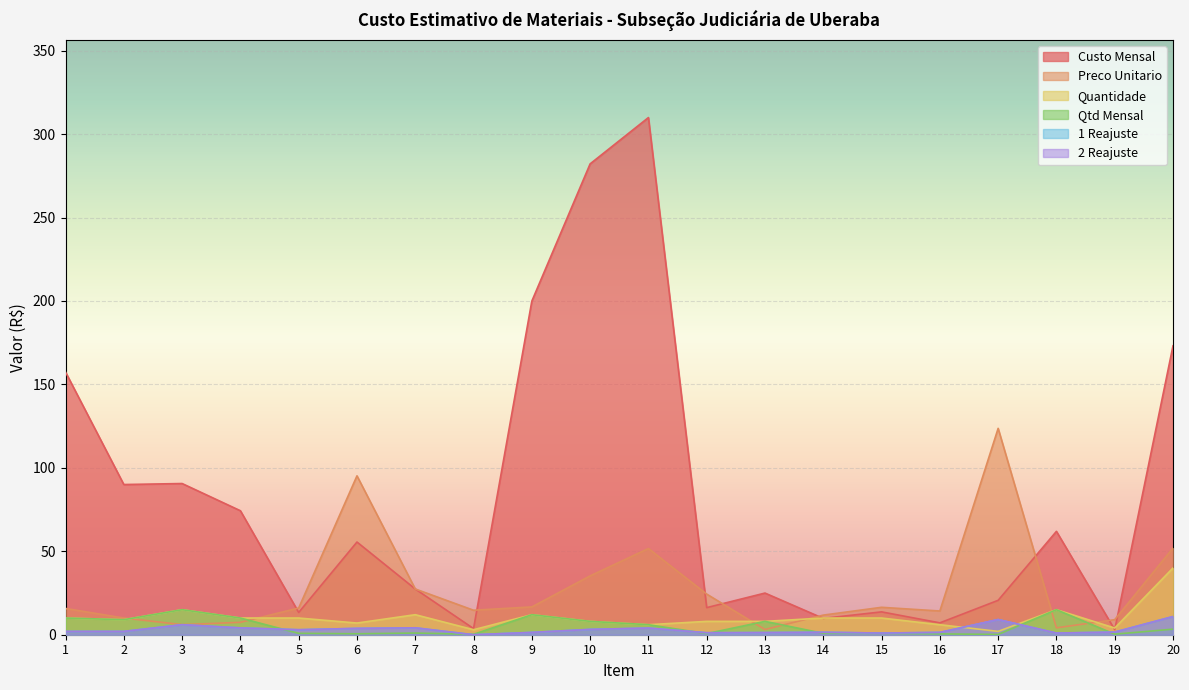

What is the sum of the 1 Reajuste values at 19 and 13?

2.9